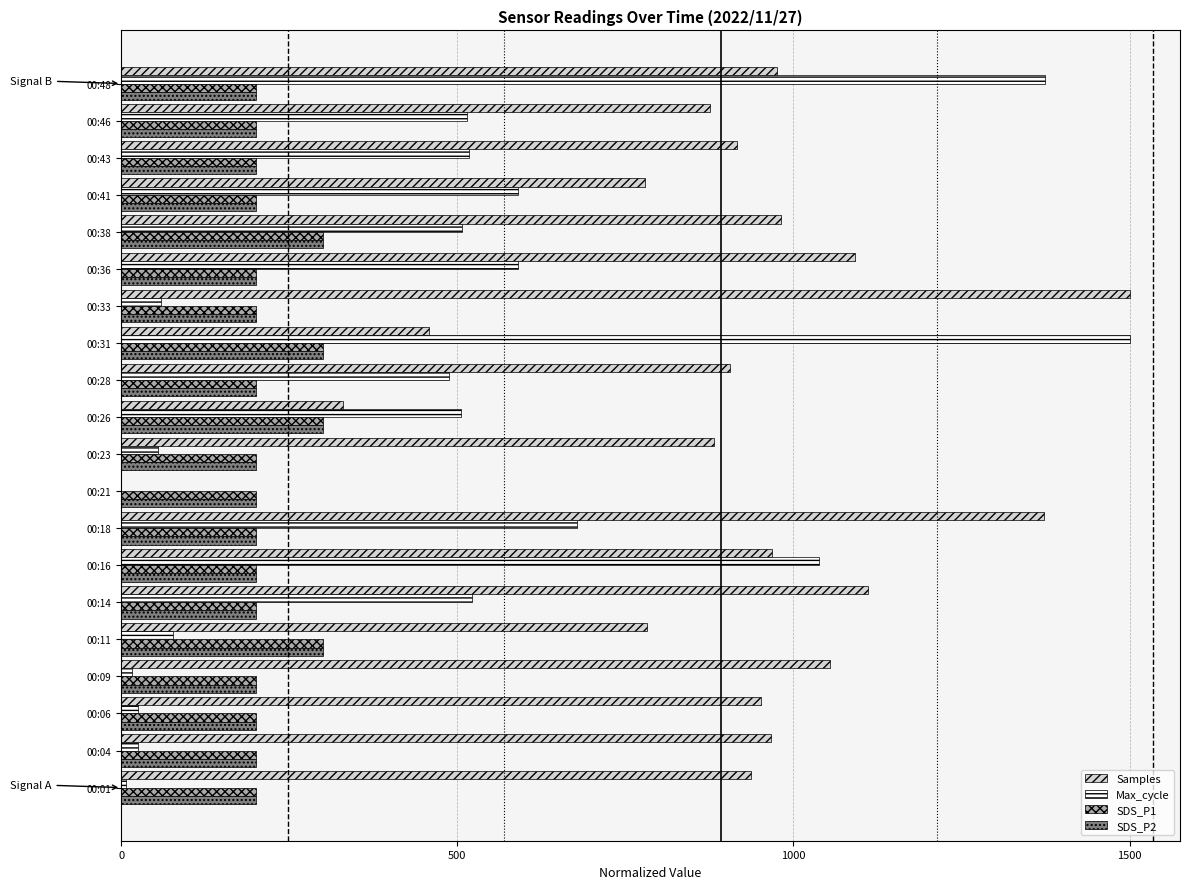

Between 00:36 and 00:41, which series saw the biggest shift?

Samples